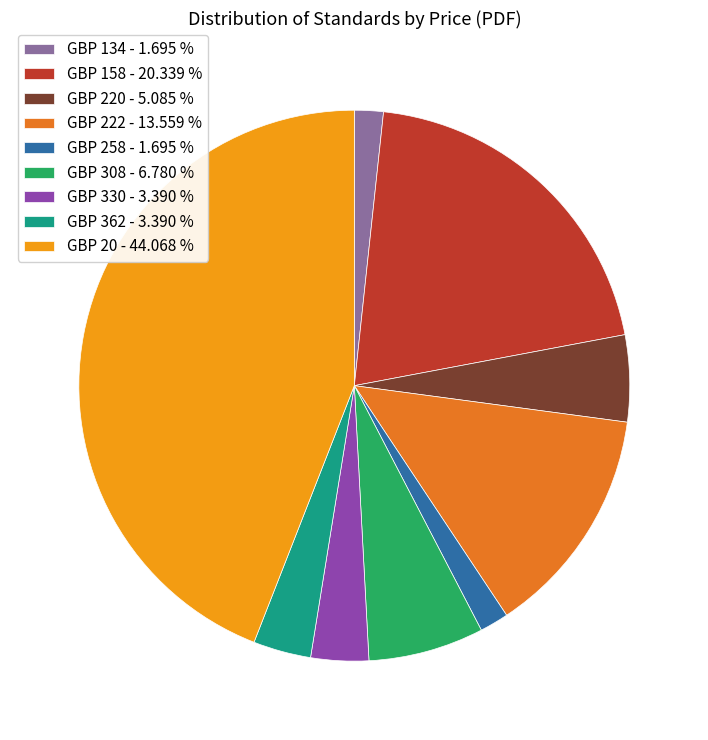

Does GBP 158 - 20.339 % represent more than half of the total?

No